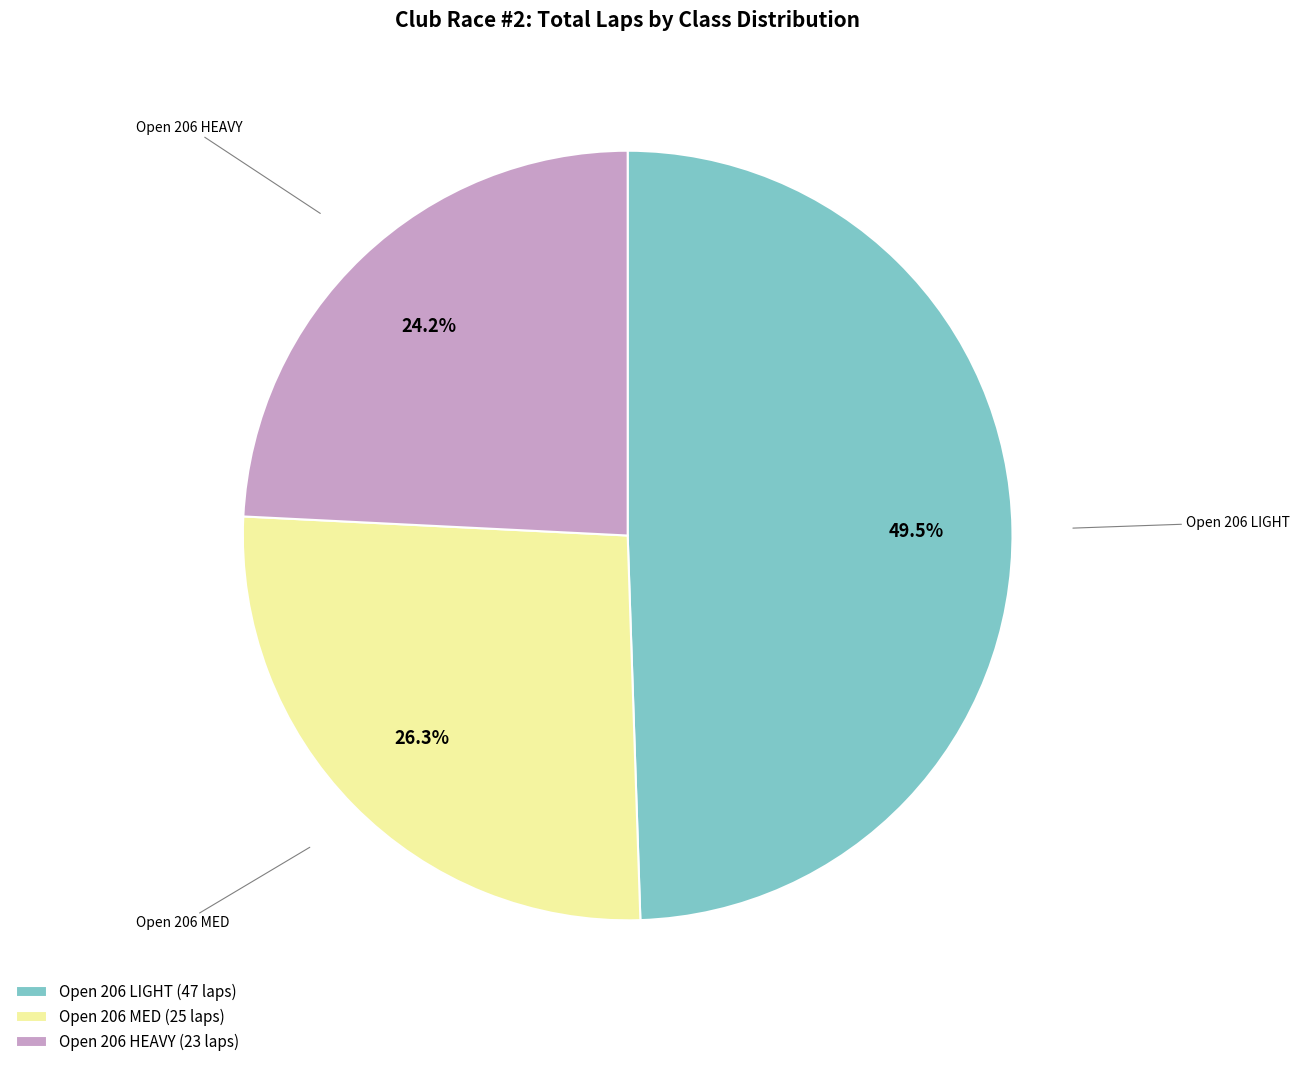

Does Open 206 MED (25 laps) represent more than half of the total?

No